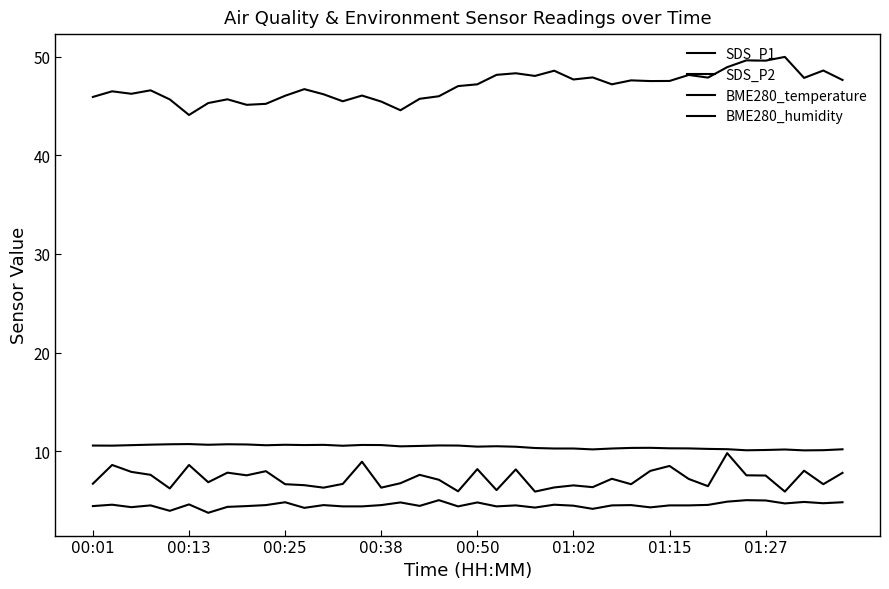

True or false: SDS_P2 and BME280_humidity intersect in this chart.

False